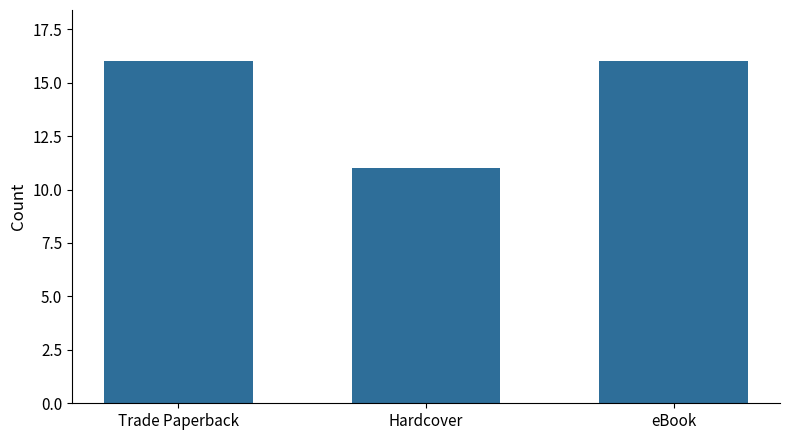

Count the values in the range 11 to 16.

3